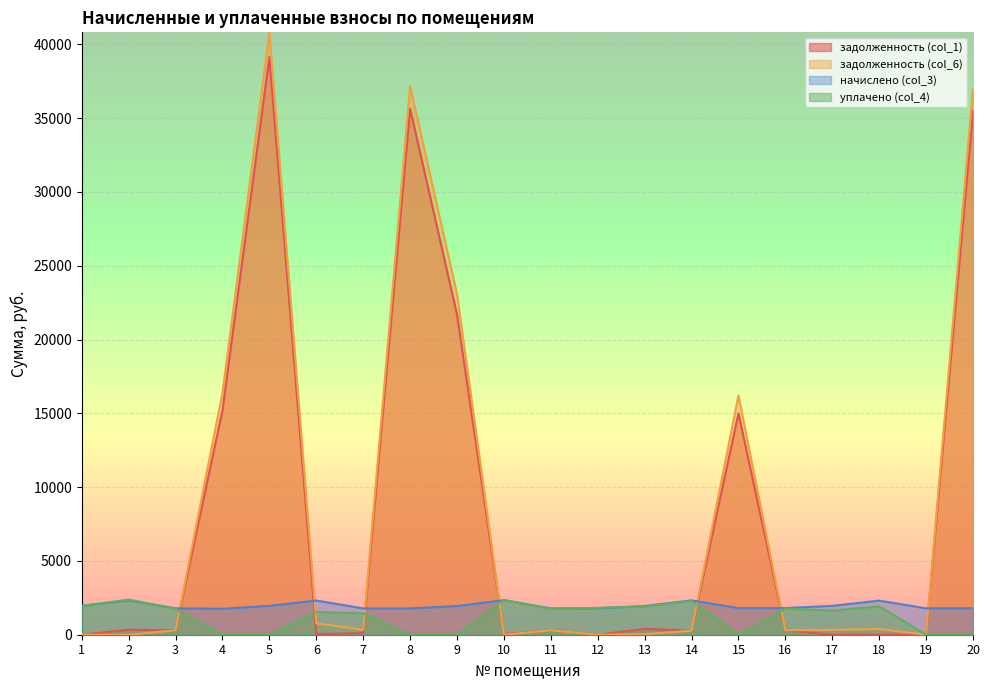

What is the value of the начислено (col_3) point at the 13th from the left?

1945.3